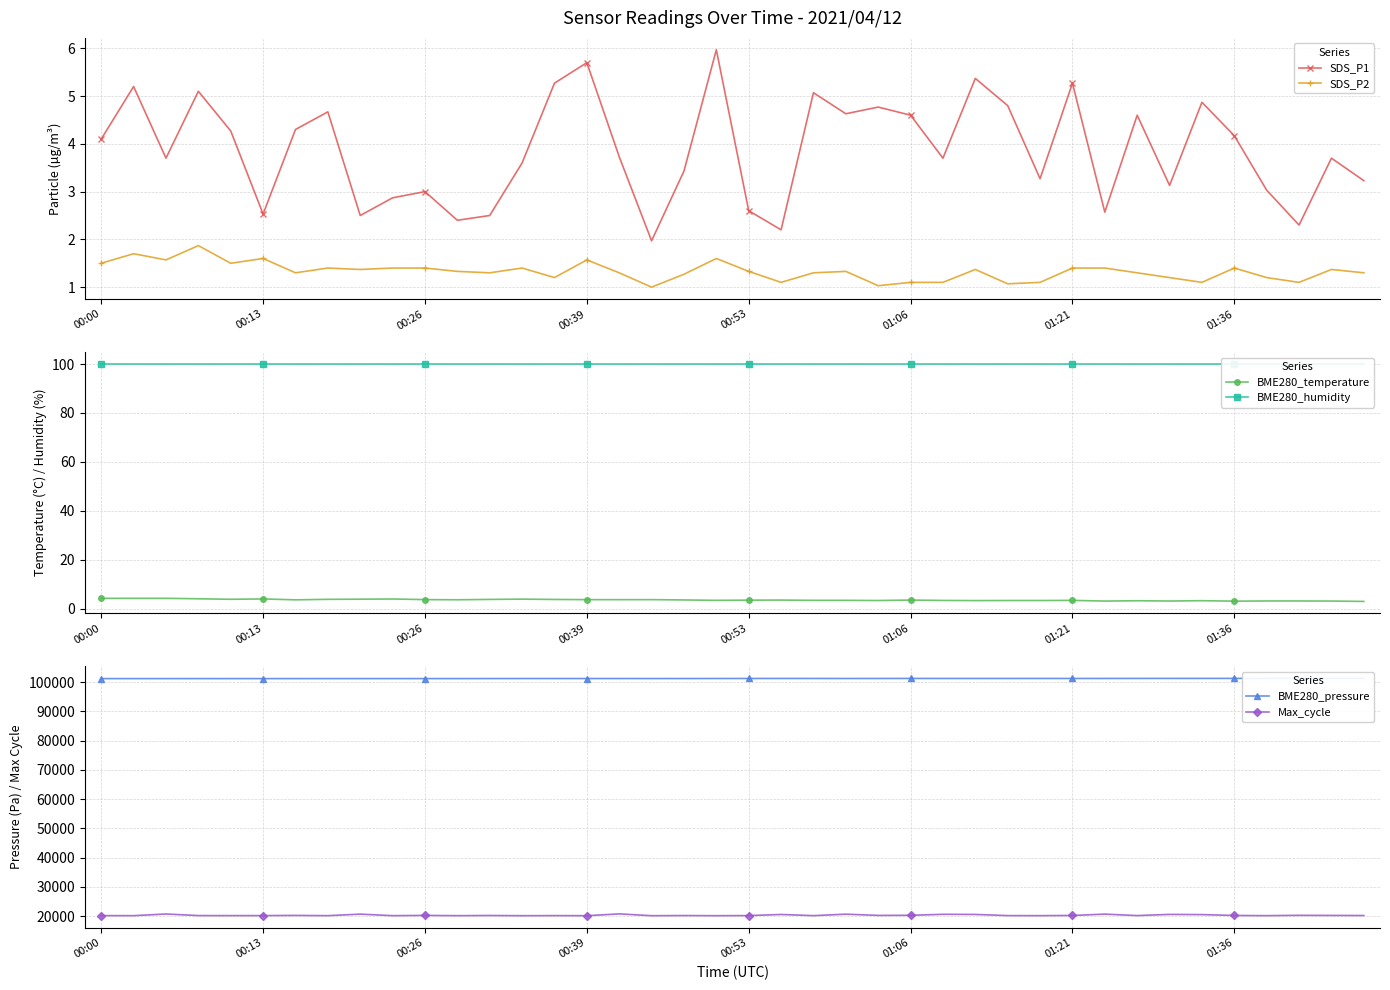

Read the BME280_temperature value at 00:26.

3.7